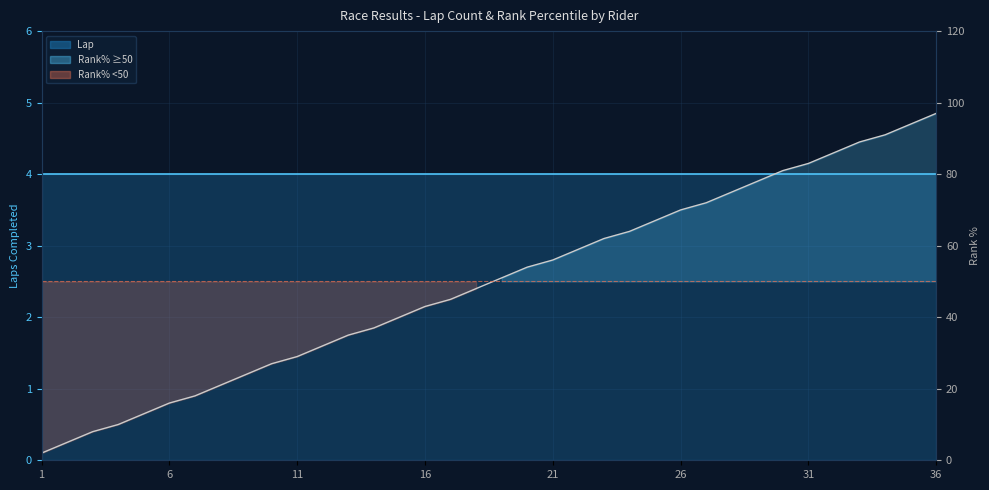

What is the spread (max minus min) of values at 18?

47